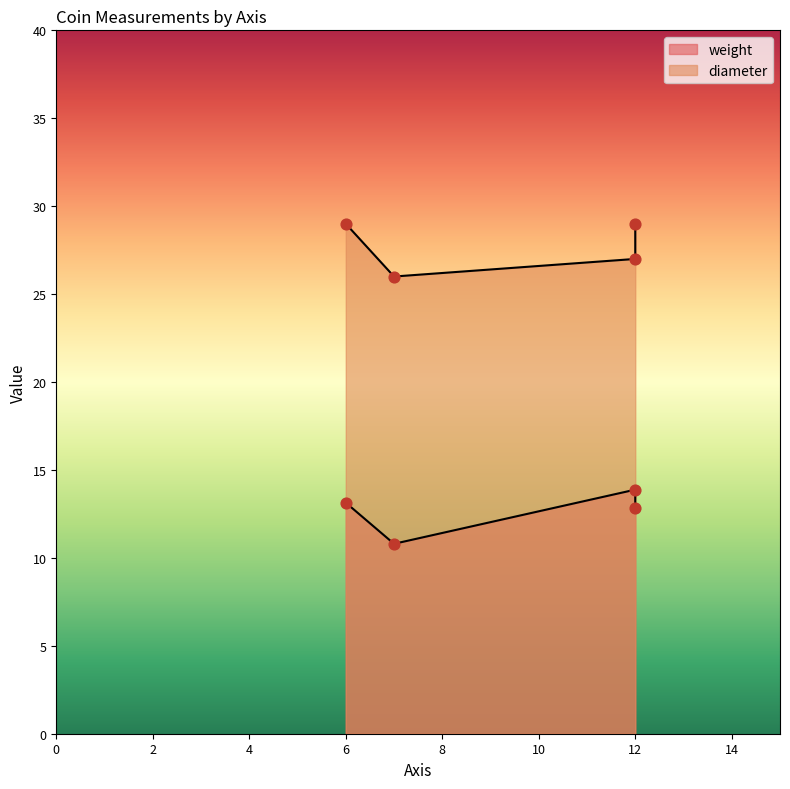

What are all the series names shown in the legend?

weight, diameter